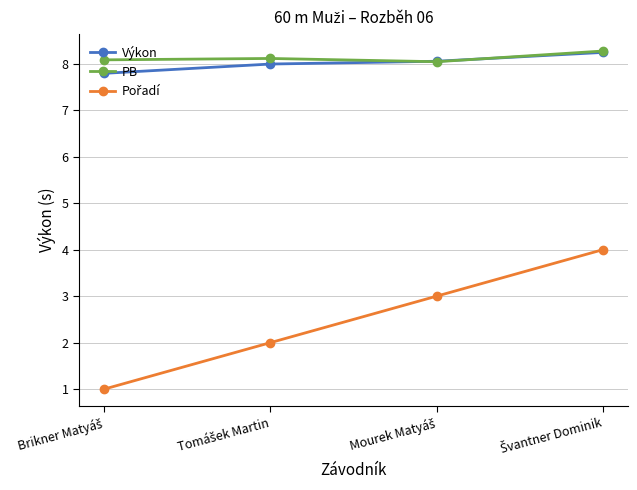

What is the value of the PB point at the 3rd from the left?

8.0